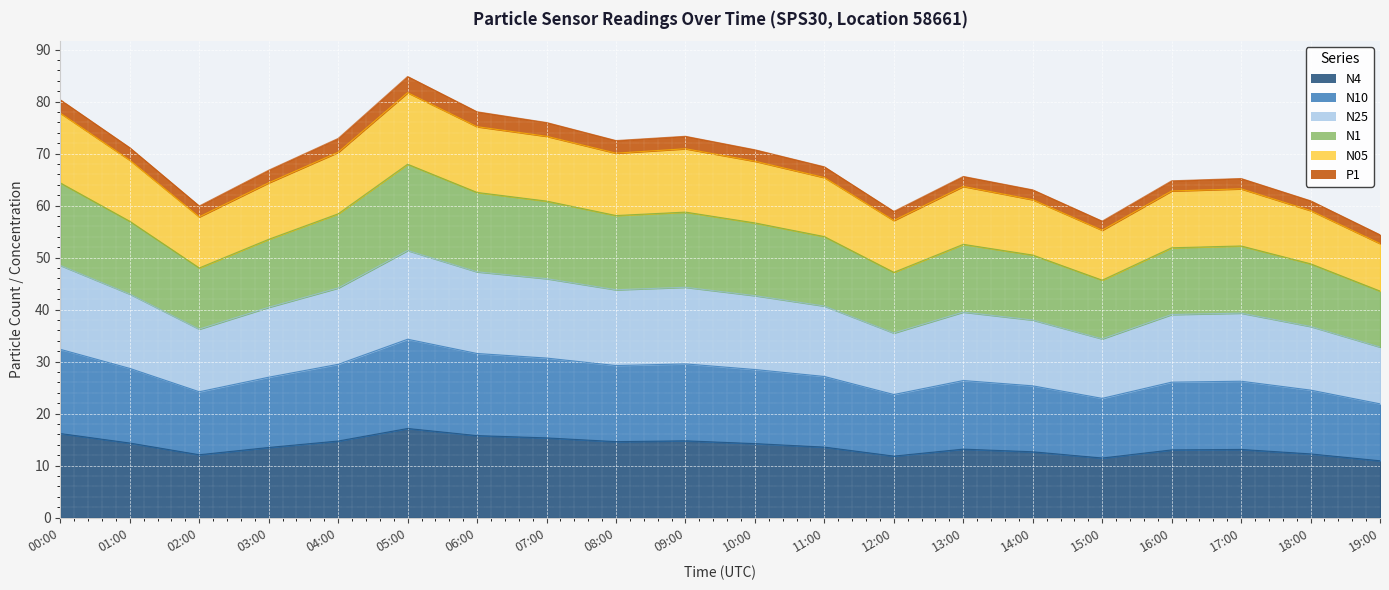

True or false: N4 and N10 cross at least once.

False